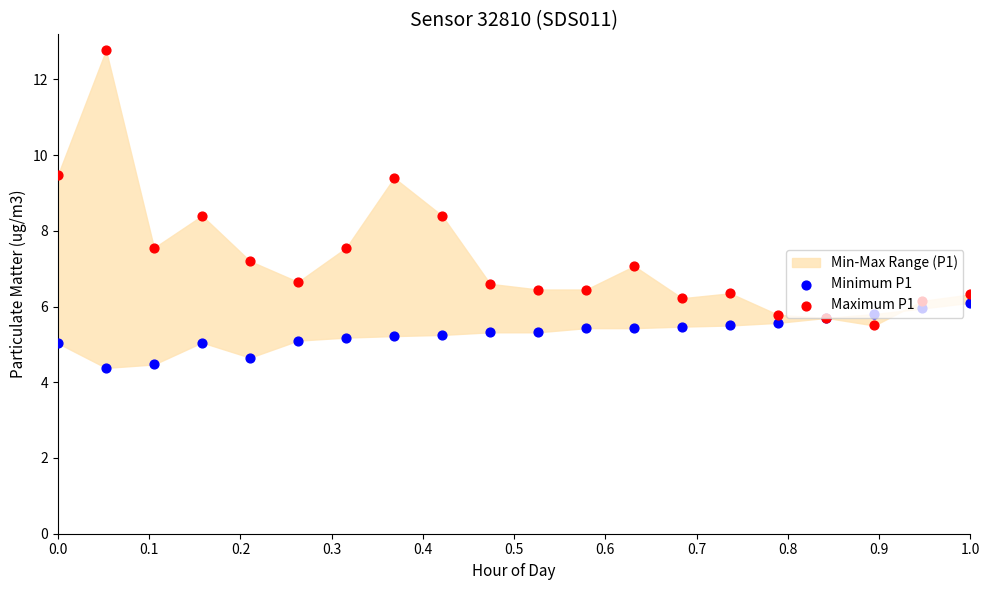

At which category is the sum across all series the highest?

0.1